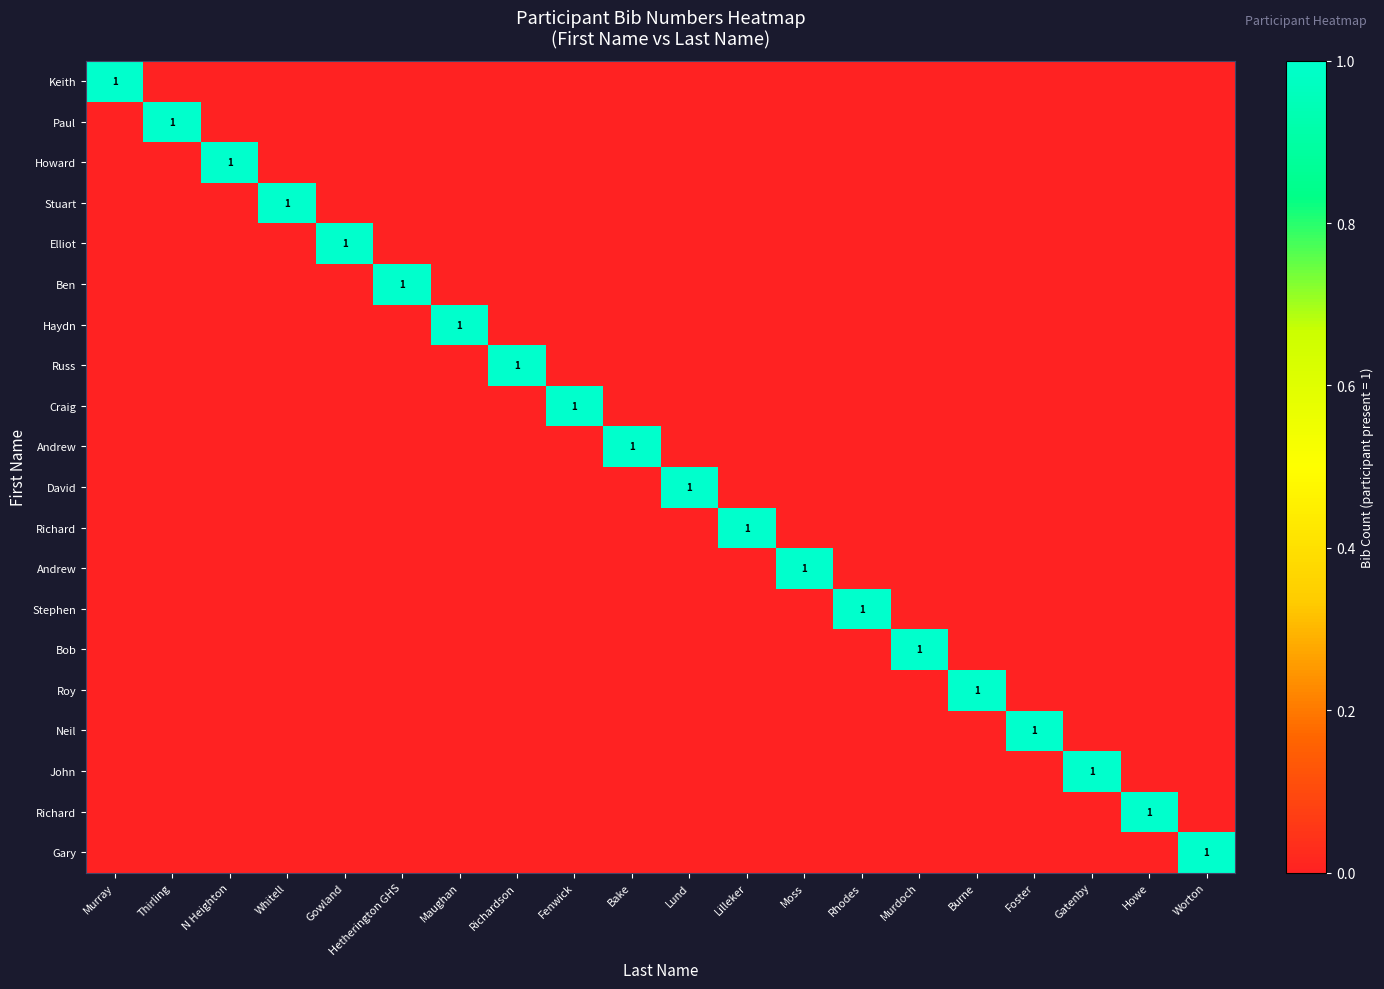

Which category has the lowest value across all series?

Thirling